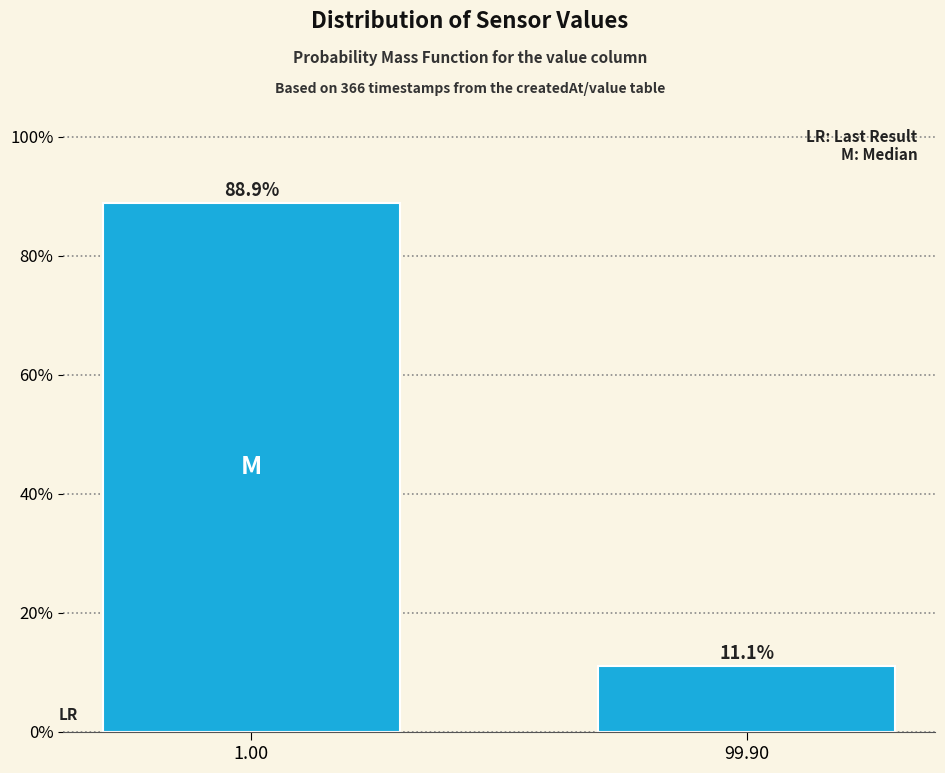

Reading right to left, what are all the values shown in this chart?

11.1	88.9